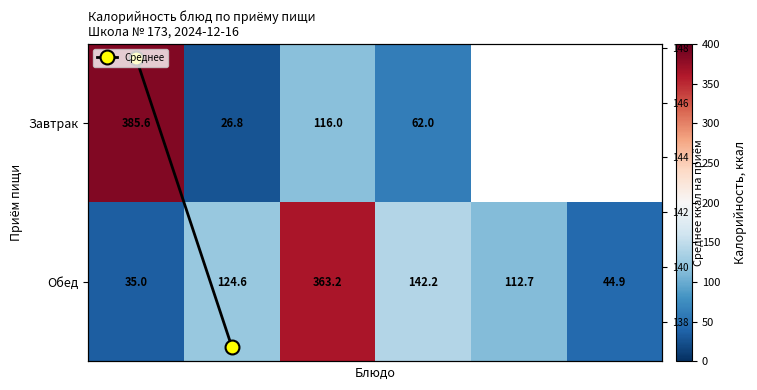

List the labels in order of value, largest first.

2, 3, 1, 4, 5, 0